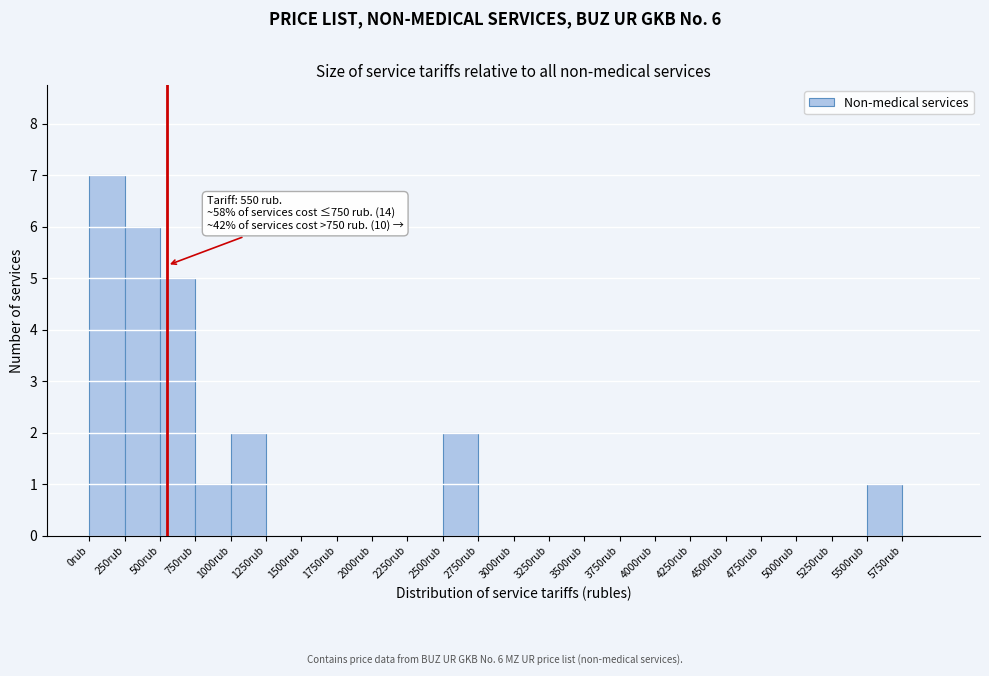

Over which range of the x-axis is the bar tallest?

0 to 250